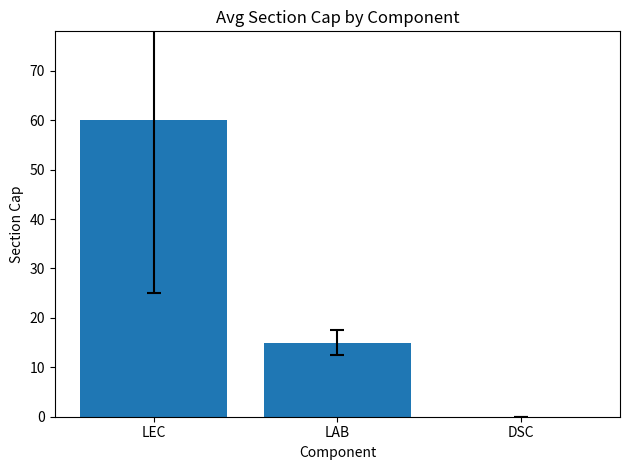

What is the change in value from LEC to LAB?

-45